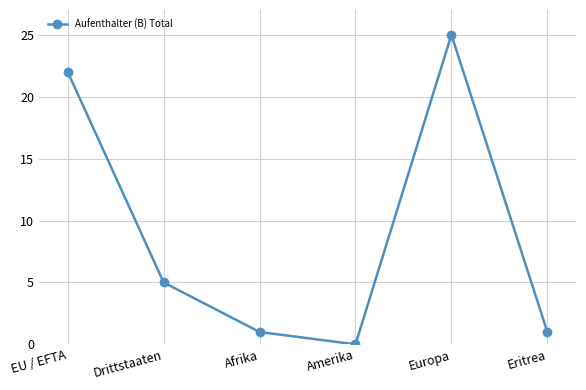

At which label is the value closest to 12?

Drittstaaten